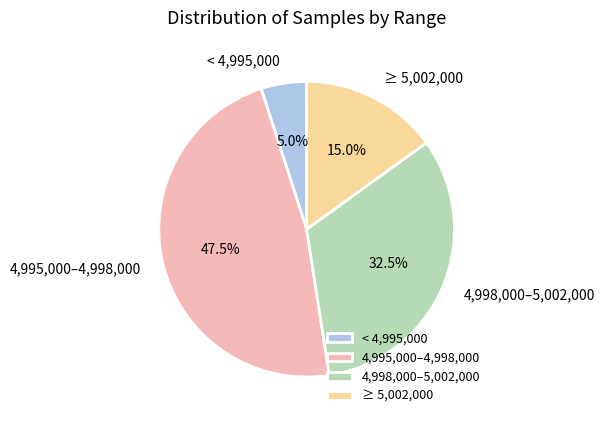

Combined, what portion of the pie is 4,995,000–4,998,000 and ≥ 5,002,000?

62.5%